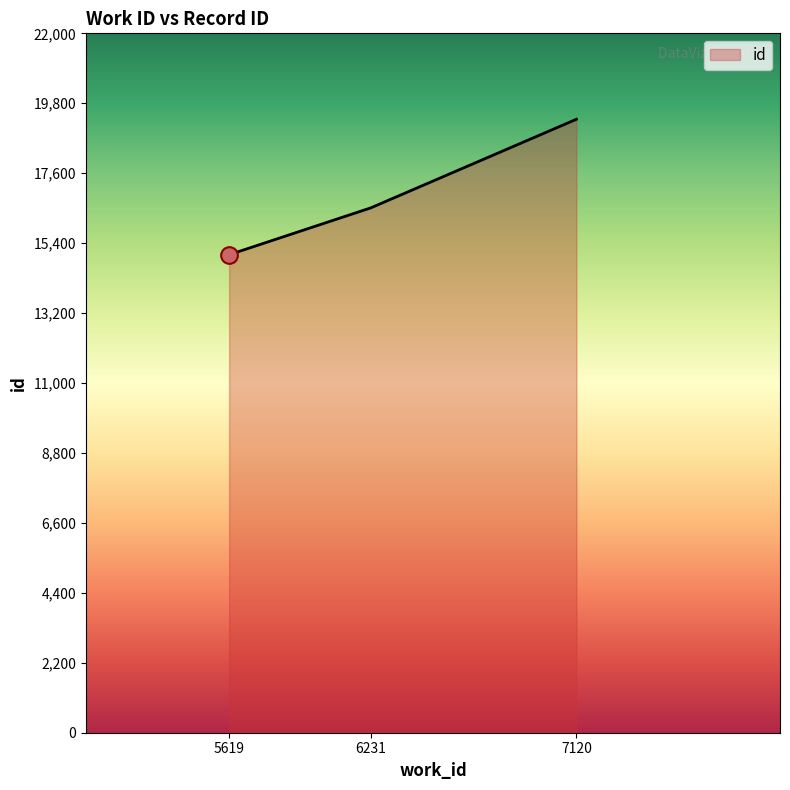

How many values are below 16509?

1